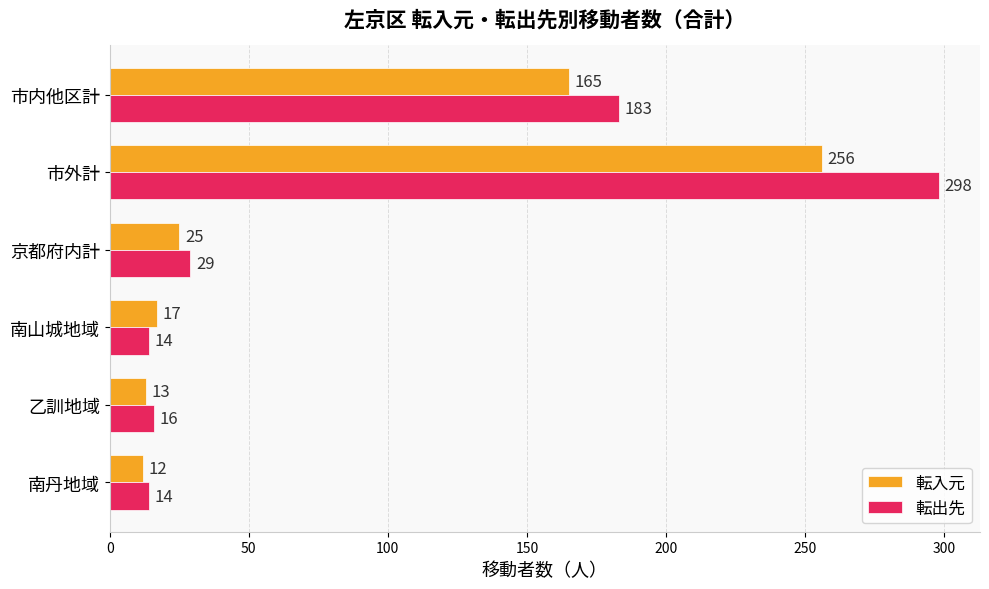

Which series has the largest total across all categories?

転出先